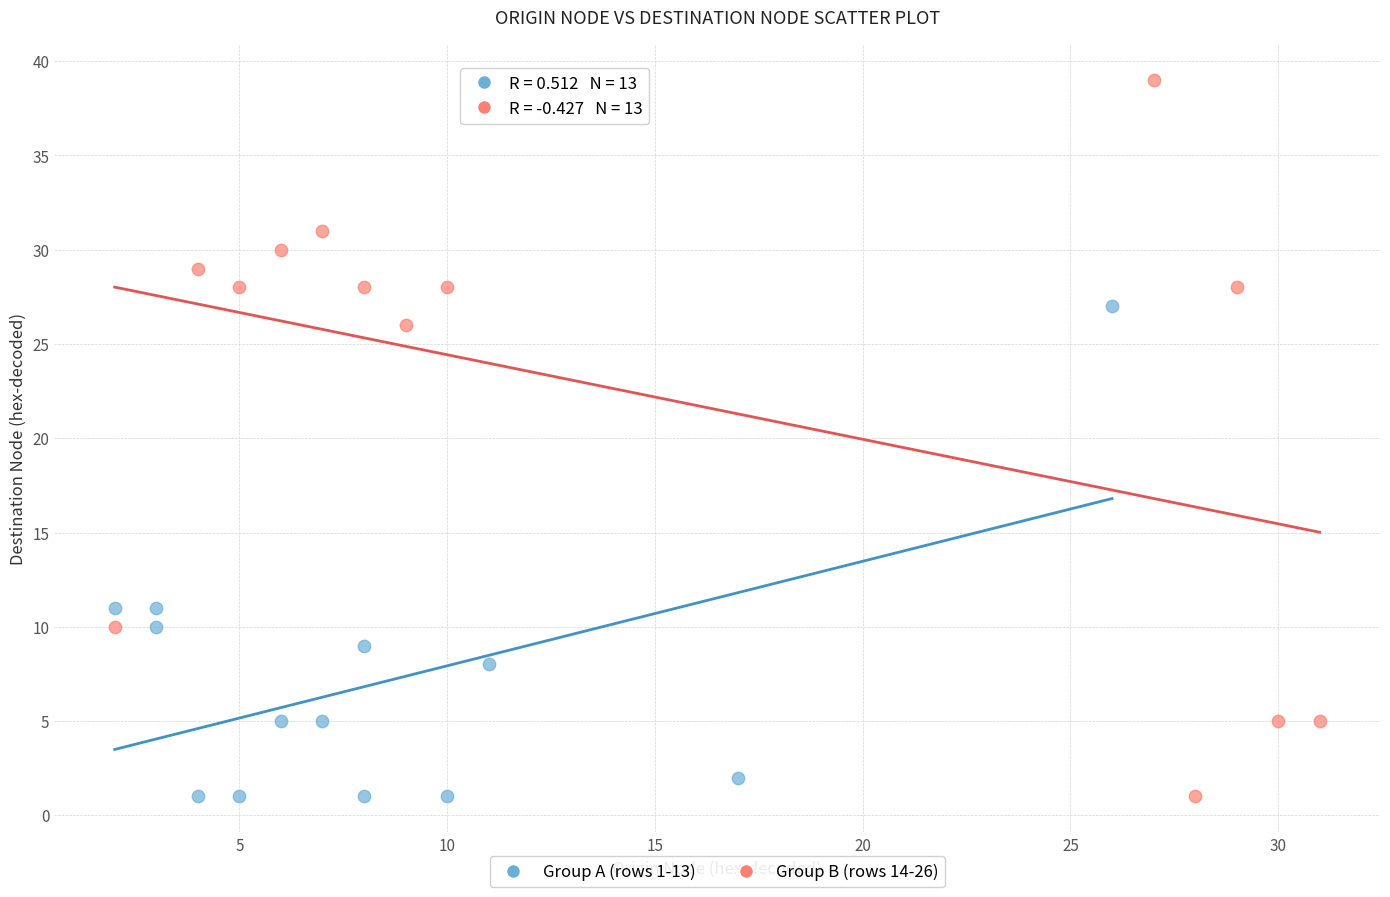

Which series reaches the maximum Y coordinate?

Group B (rows 14-26)